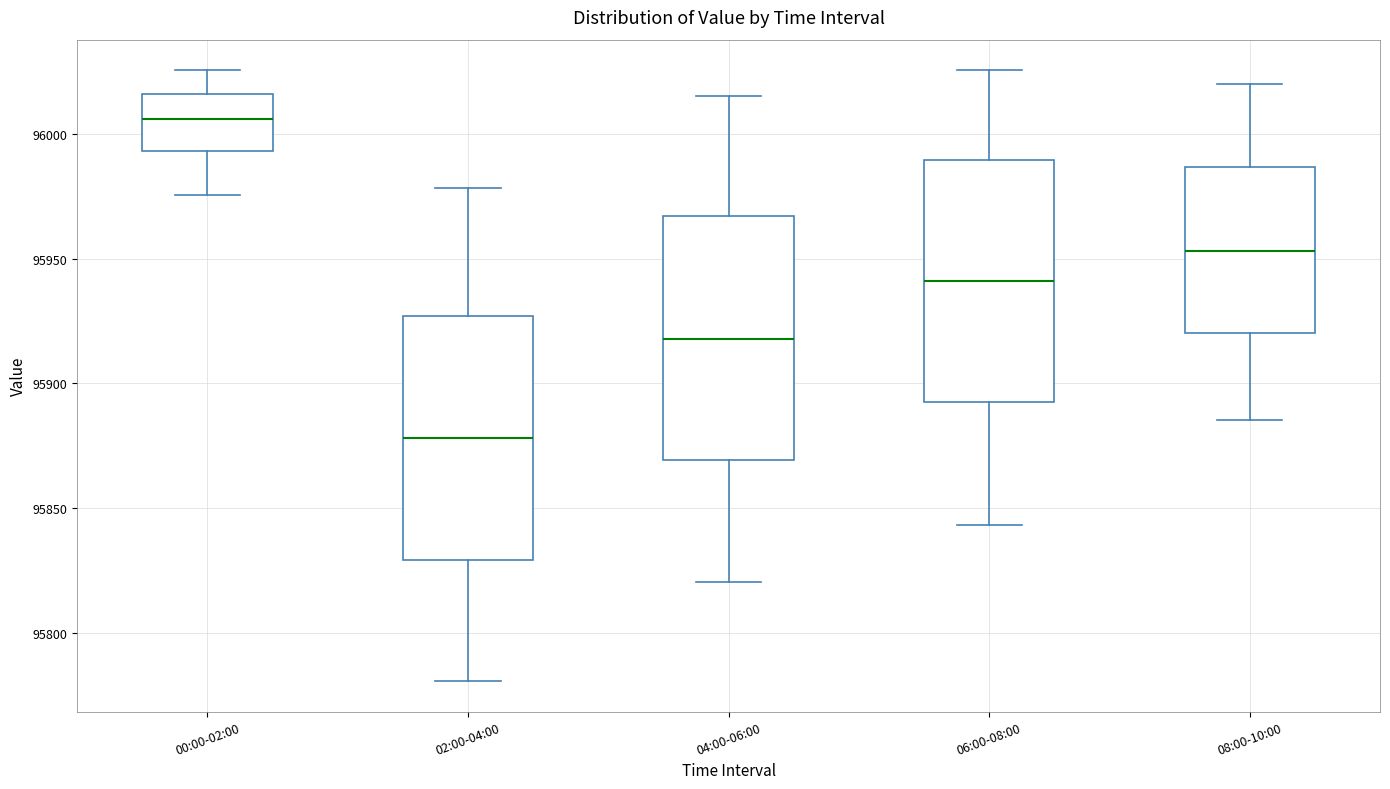

Where does the median line of the box for 06:00-08:00 sit on the y-axis? The values are not printed on the chart, so give them approximately, as read against the axis.

95940